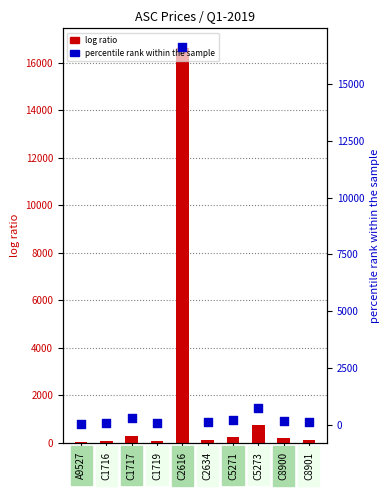

At which category is the sum across all series the highest?

C2616